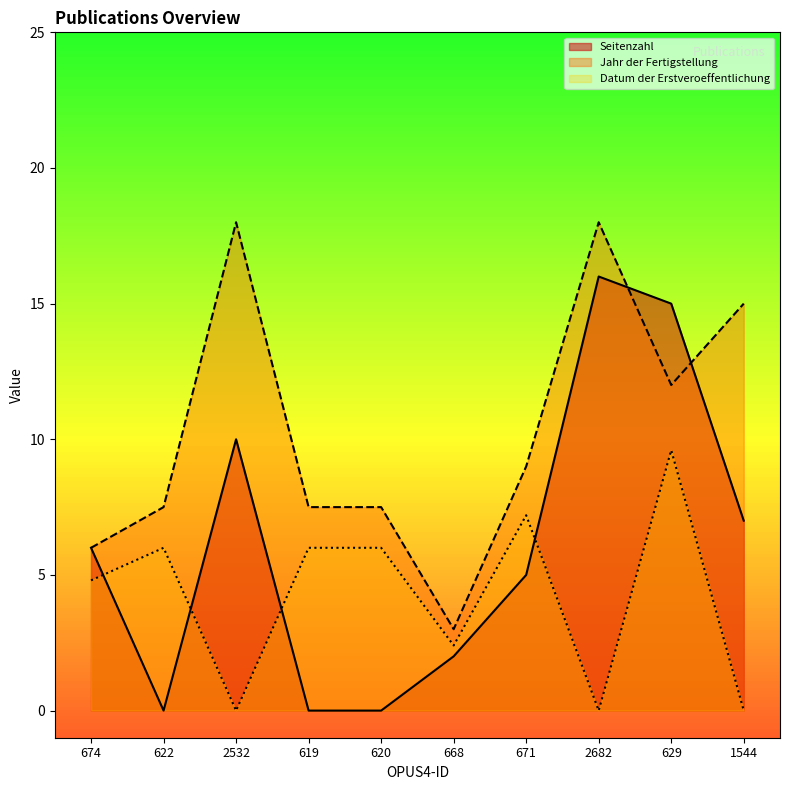

True or false: Seitenzahl and Jahr der Fertigstellung intersect in this chart.

True